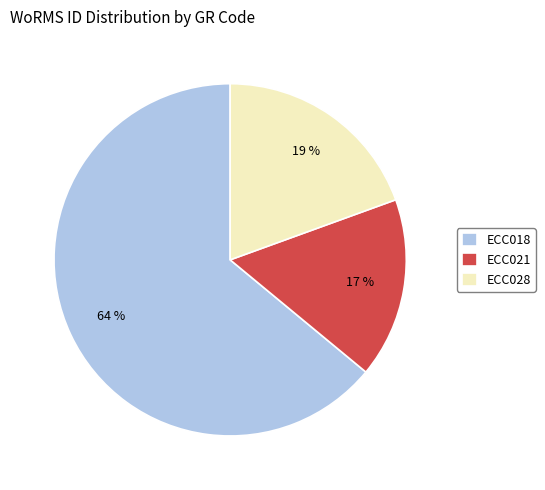

What percentage is the ECC028 slice, to the nearest percent?

19%